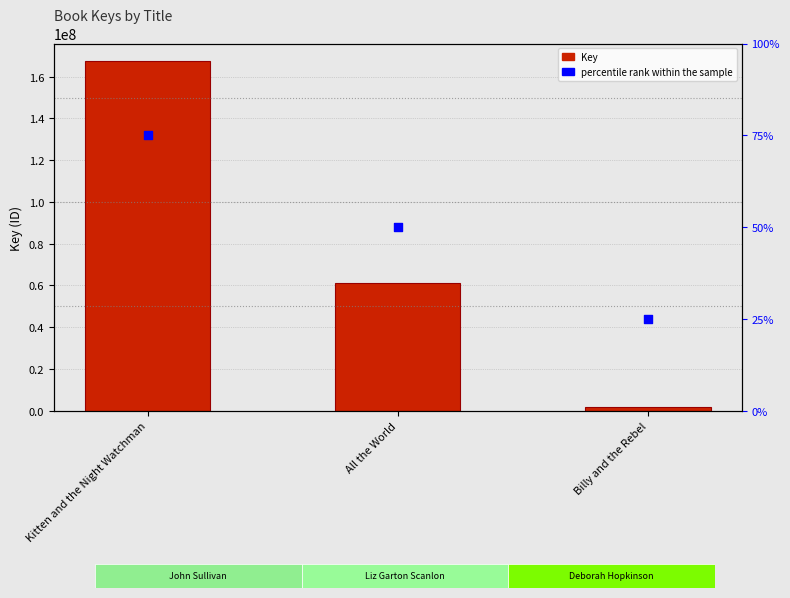

At how many categories does at least one series exceed 20033286?

2